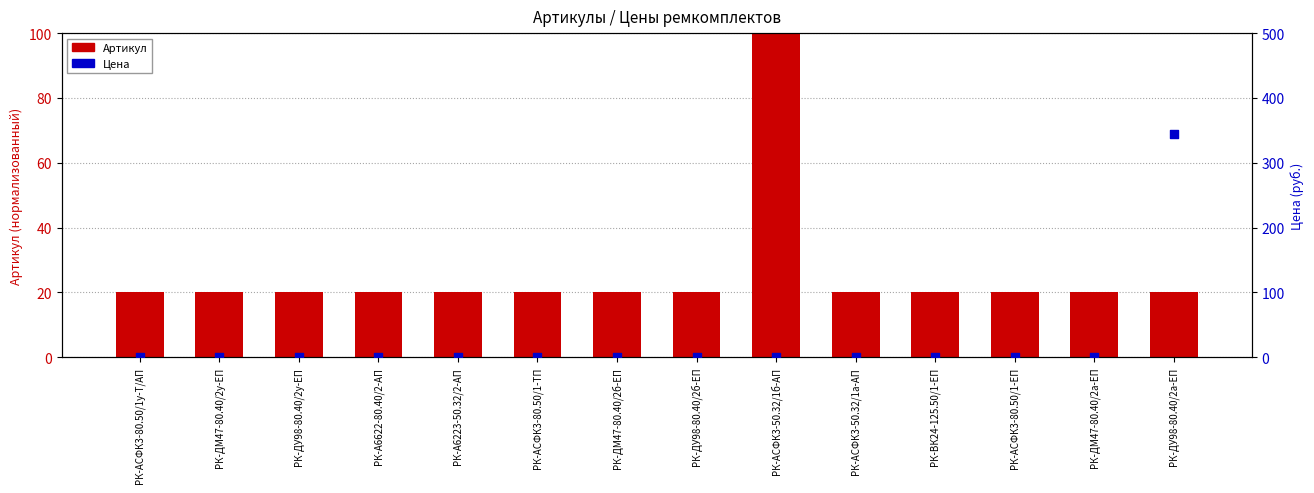

At how many categories does at least one series exceed 45?

2